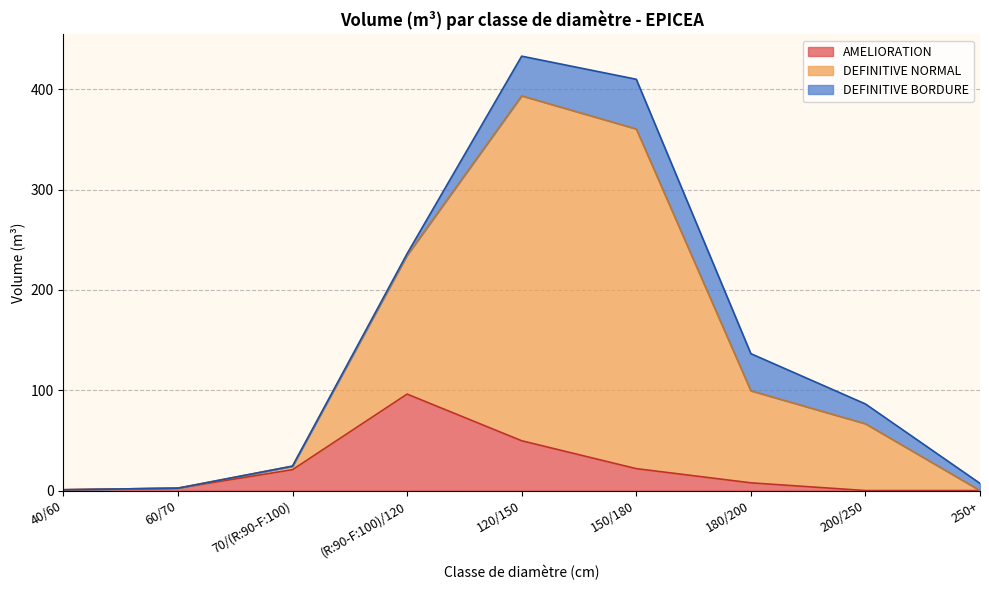

Is it true that AMELIORATION equals 0.0 at 250+?

True